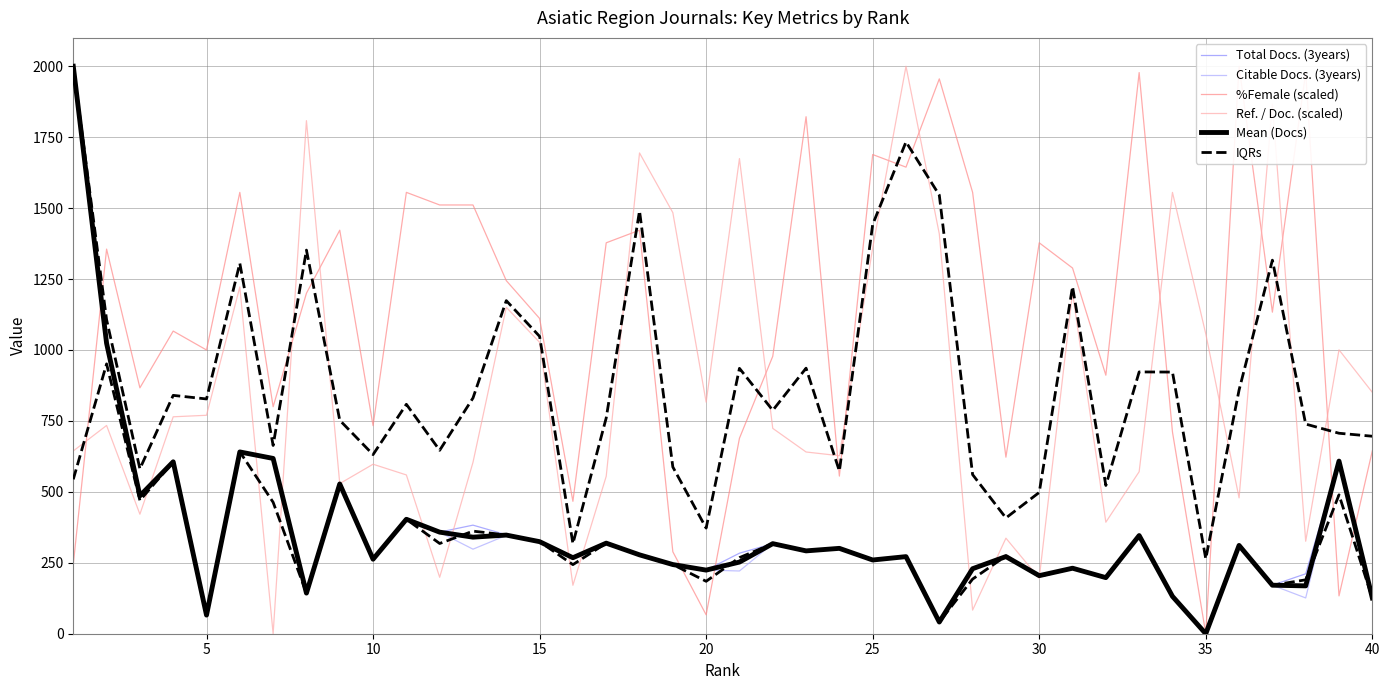

True or false: IQRs and %Female (scaled) intersect in this chart.

True